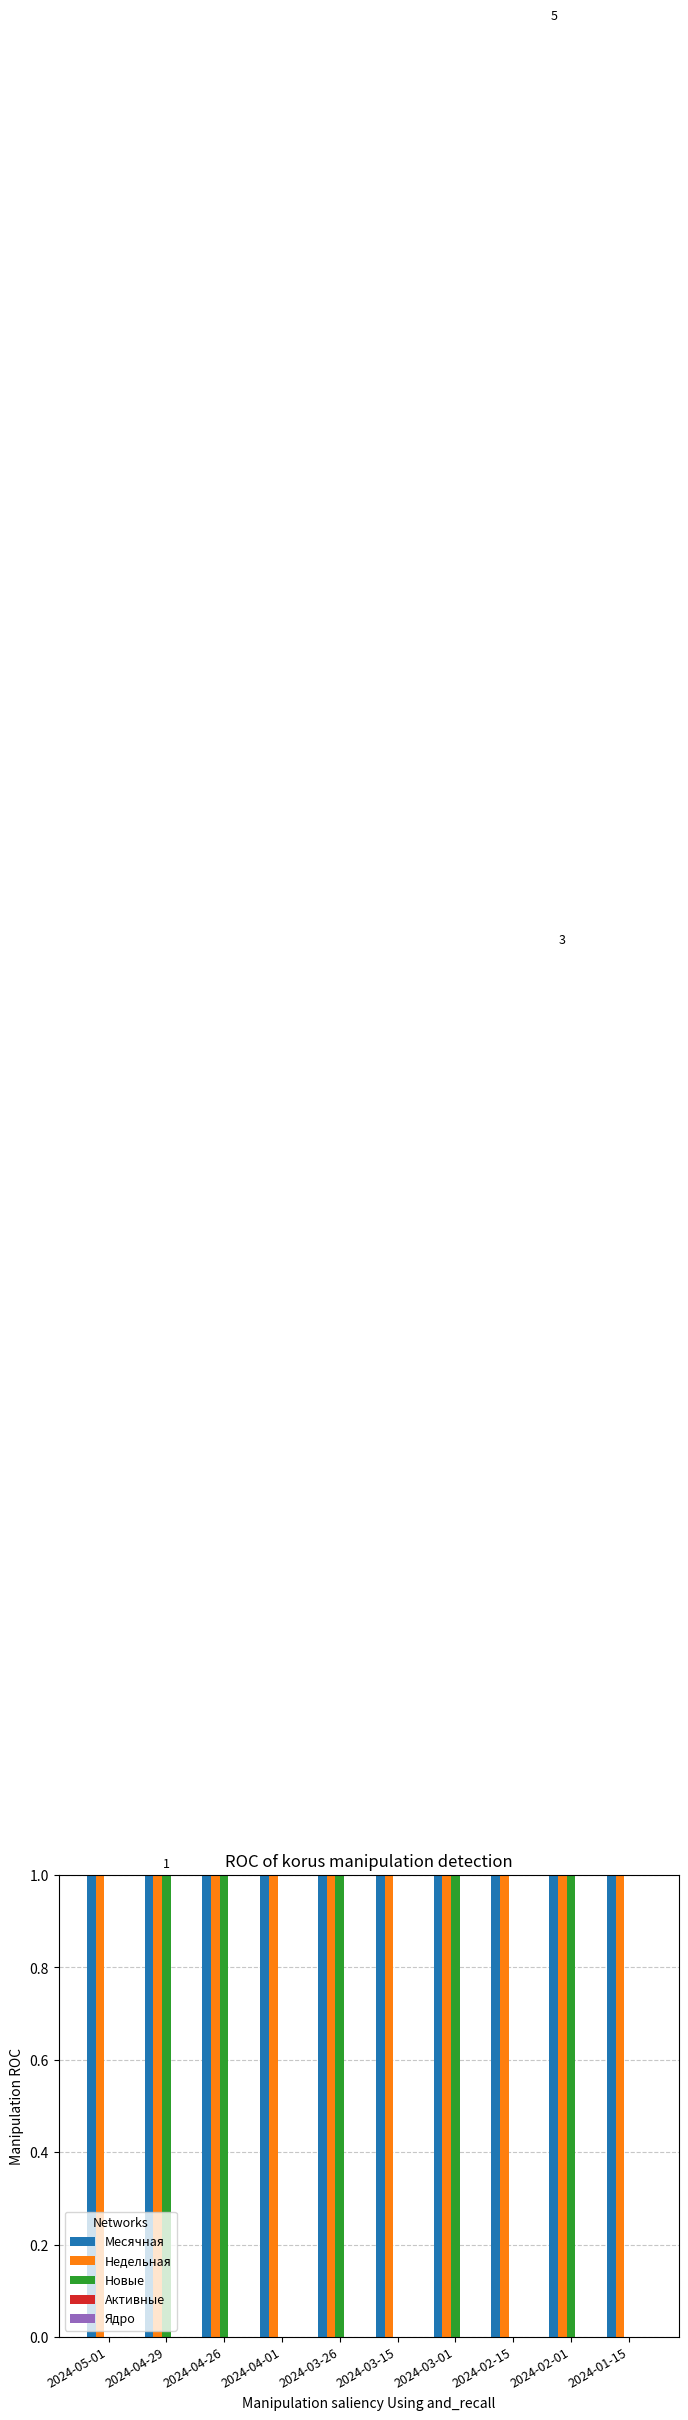

Between 2024-04-01 and 2024-02-01, which series saw the biggest shift?

Месячная